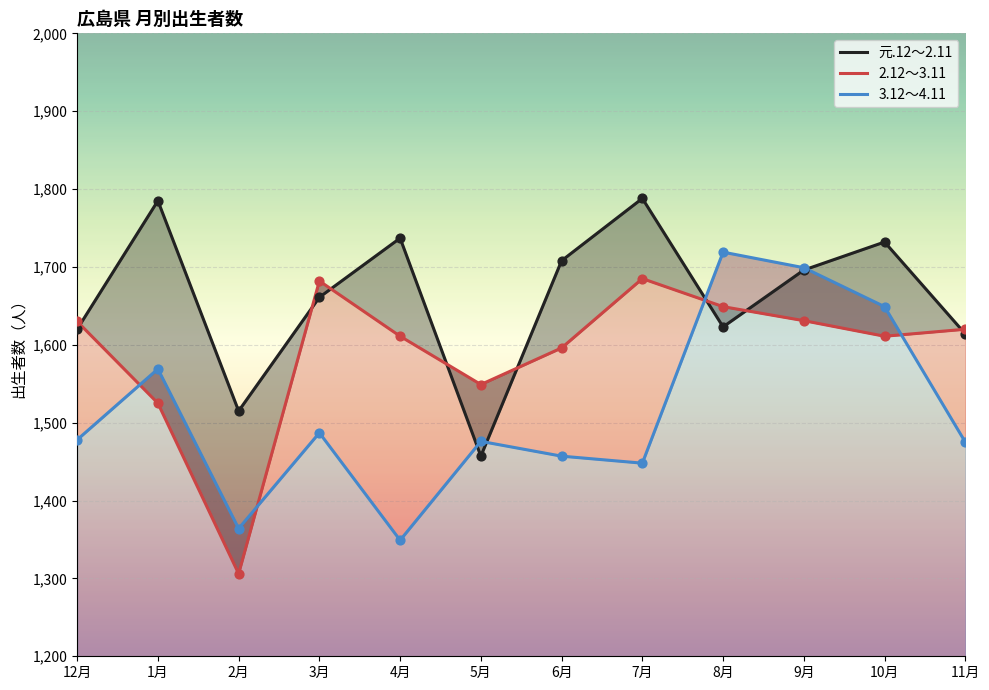

What are all the series names shown in the legend?

元.12～2.11, 2.12～3.11, 3.12～4.11